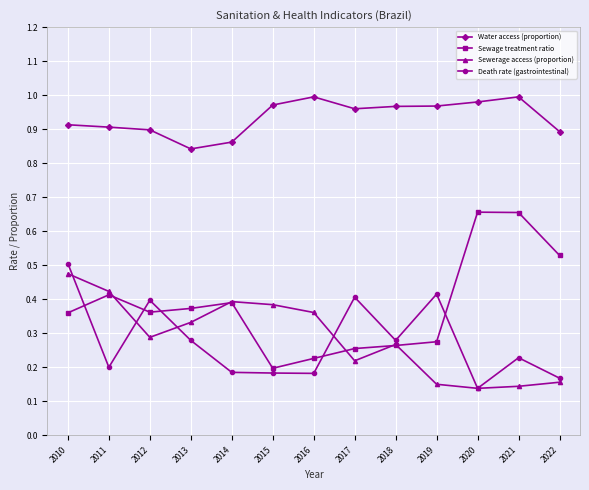

True or false: Water access (proportion) has more than 0 interior local peaks.

True